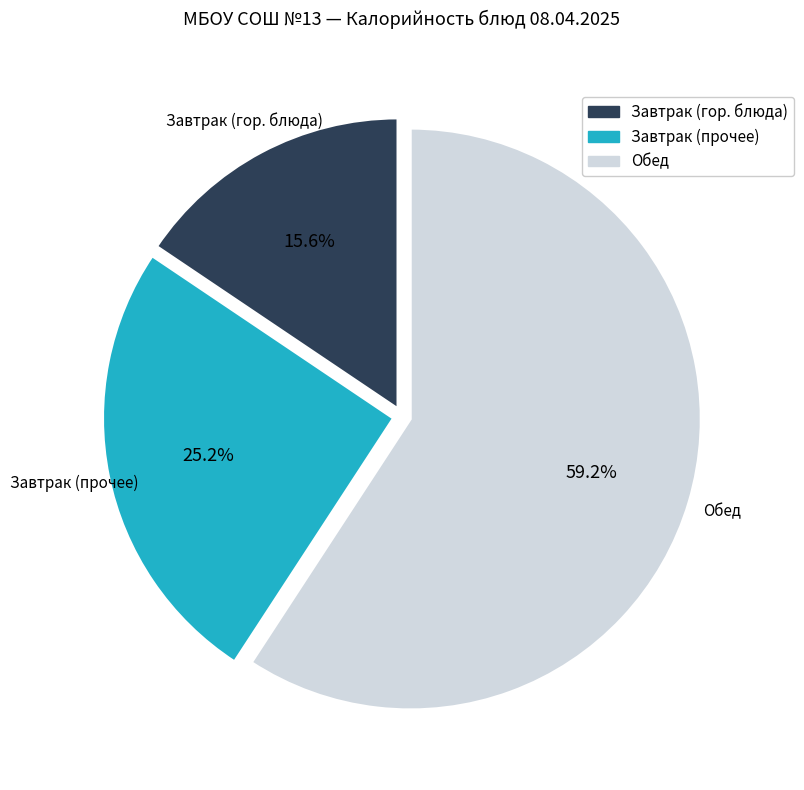

Is there any slice that represents more than half of the pie?

Yes